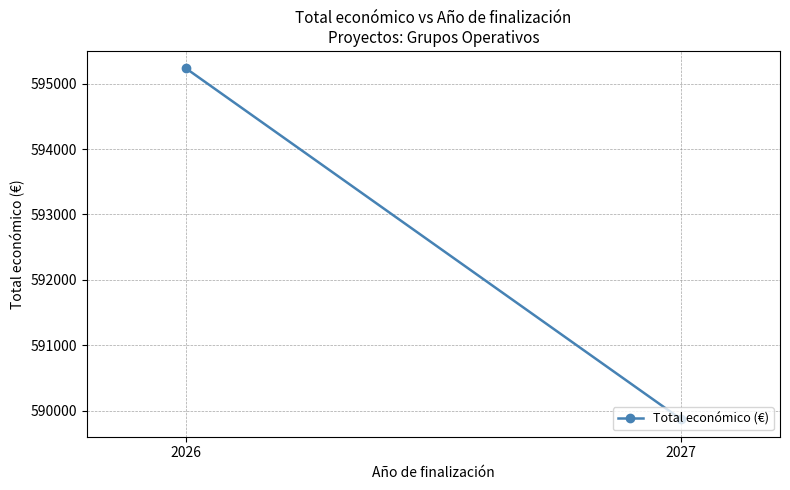

Which label corresponds to the largest value in the chart?

2026